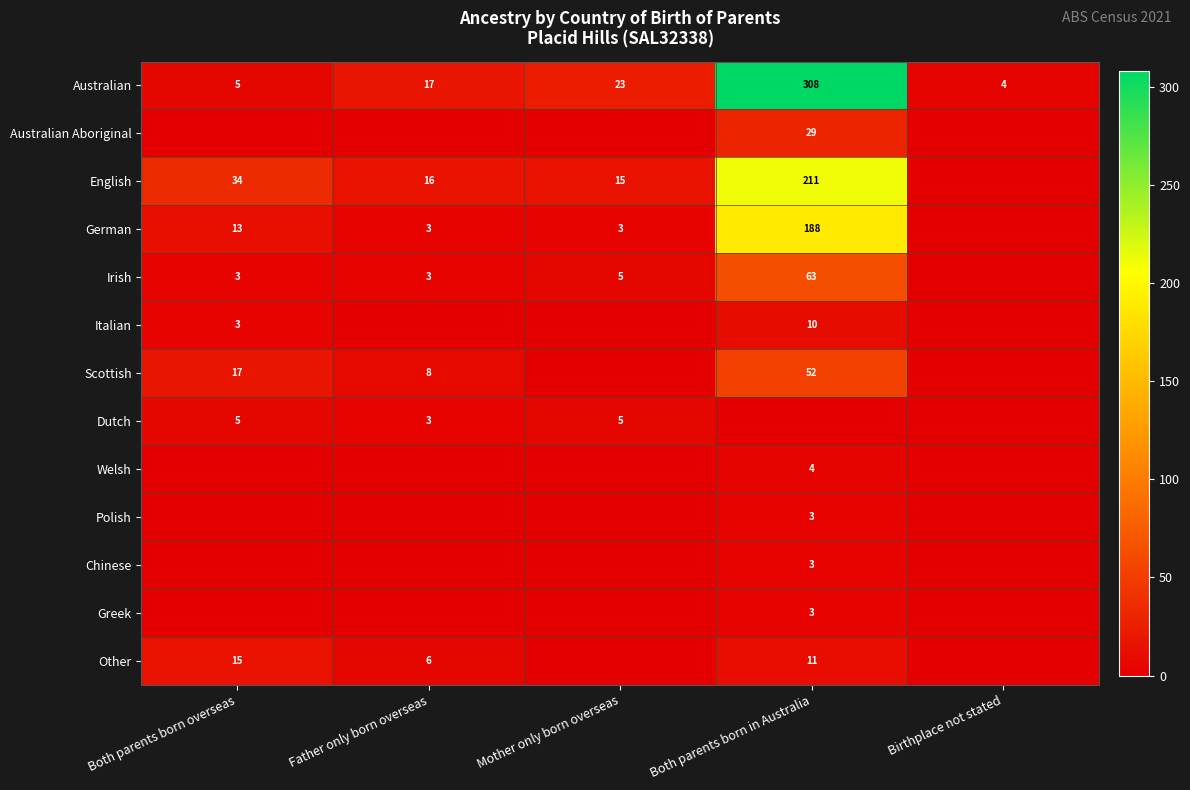

What is the sum of all Australian values?

357